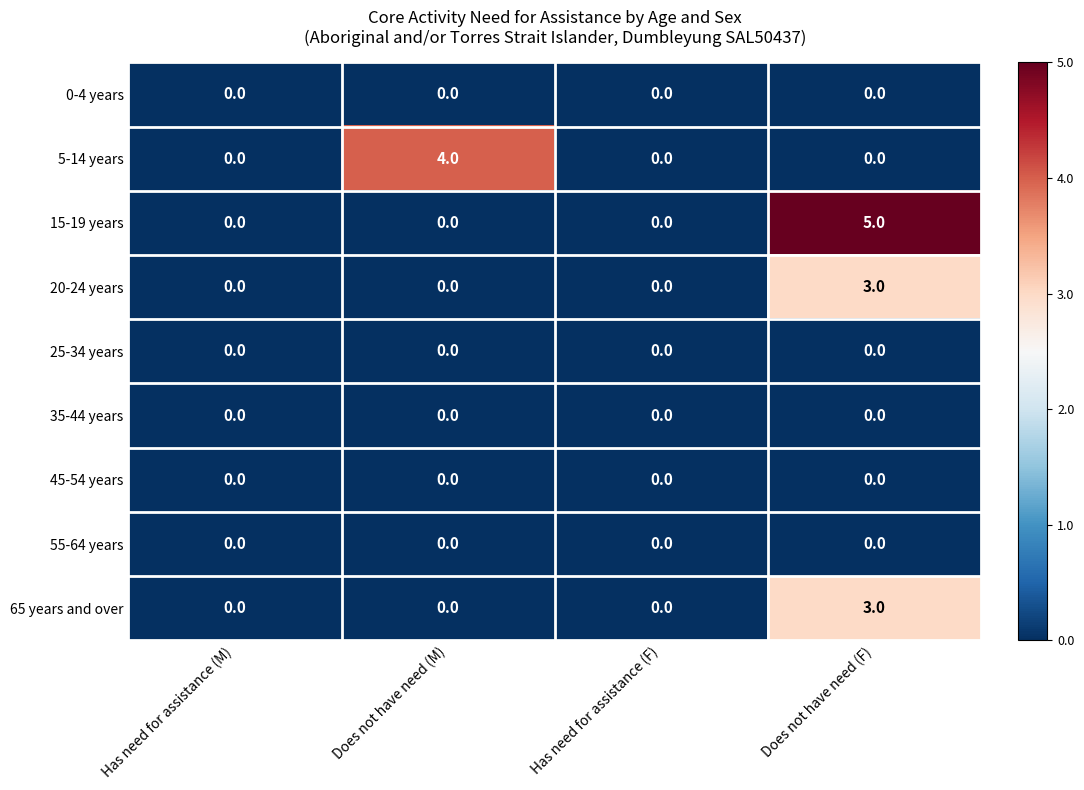

At which category is the sum across all series the highest?

Does not have need (F)